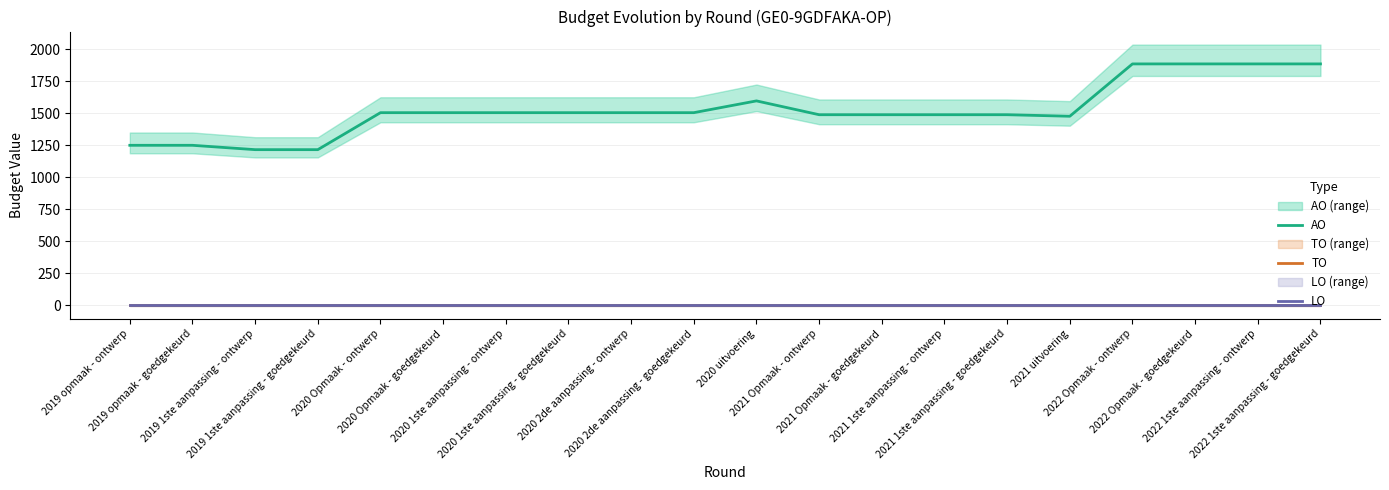

Is it true that LO equals 0 at 2021 1ste aanpassing - ontwerp?

True